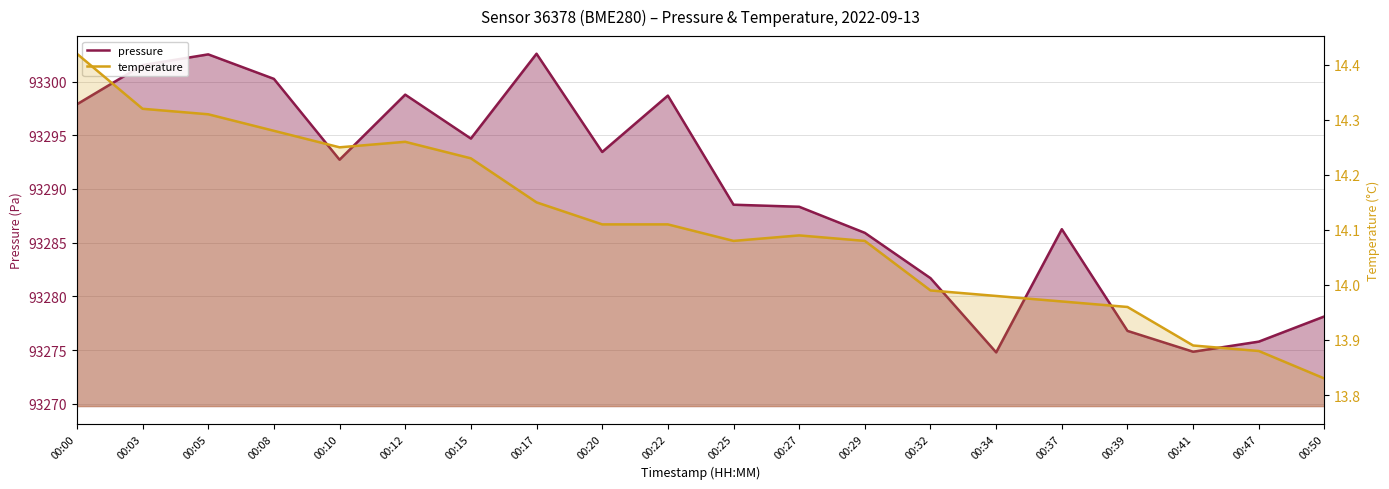

True or false: temperature and pressure intersect in this chart.

False